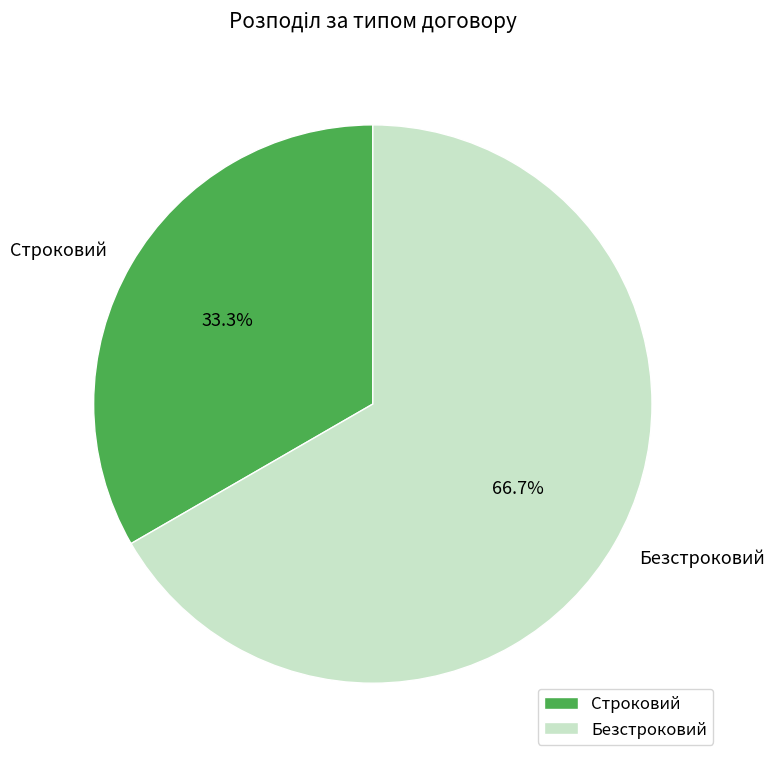

Does any single category account for the majority?

Yes